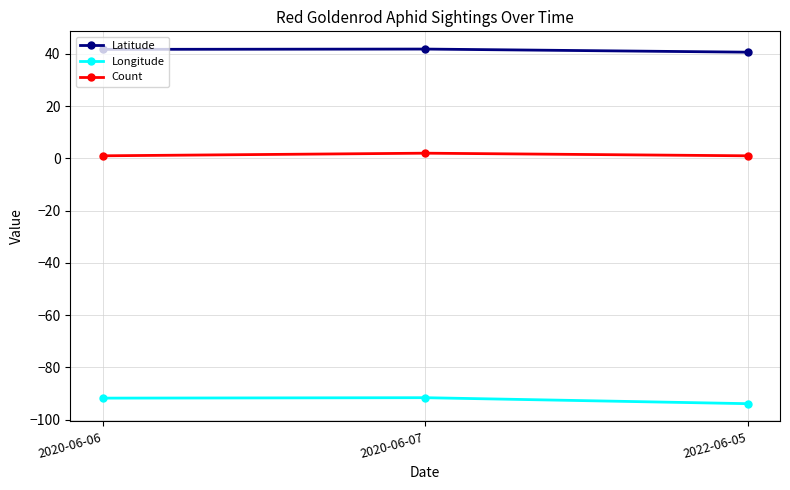

Is it true that Count equals 2.0 at 2020-06-07?

True